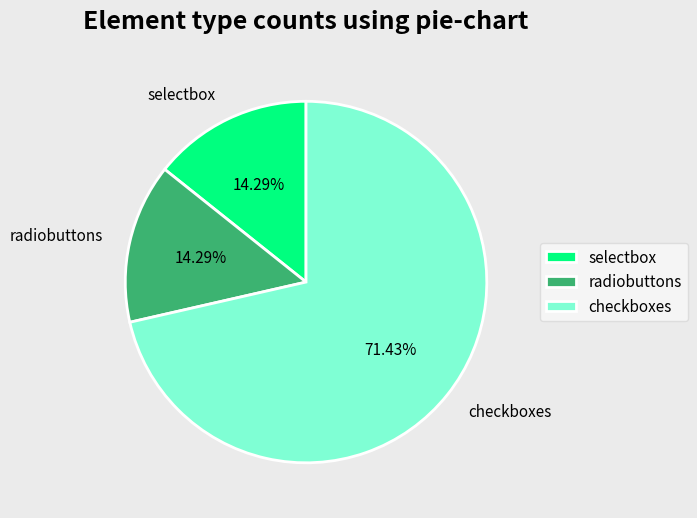

True or false: radiobuttons accounts for 25% of the total.

False